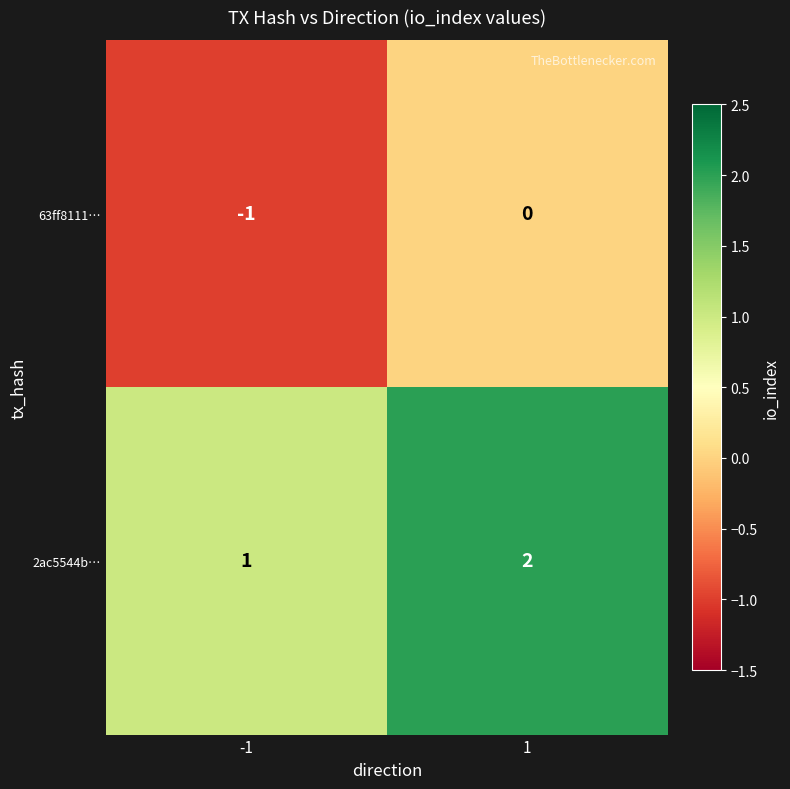

Reading left to right, list all the values displayed in this chart.

63ff8111…: -1	0
2ac5544b…: 1	2